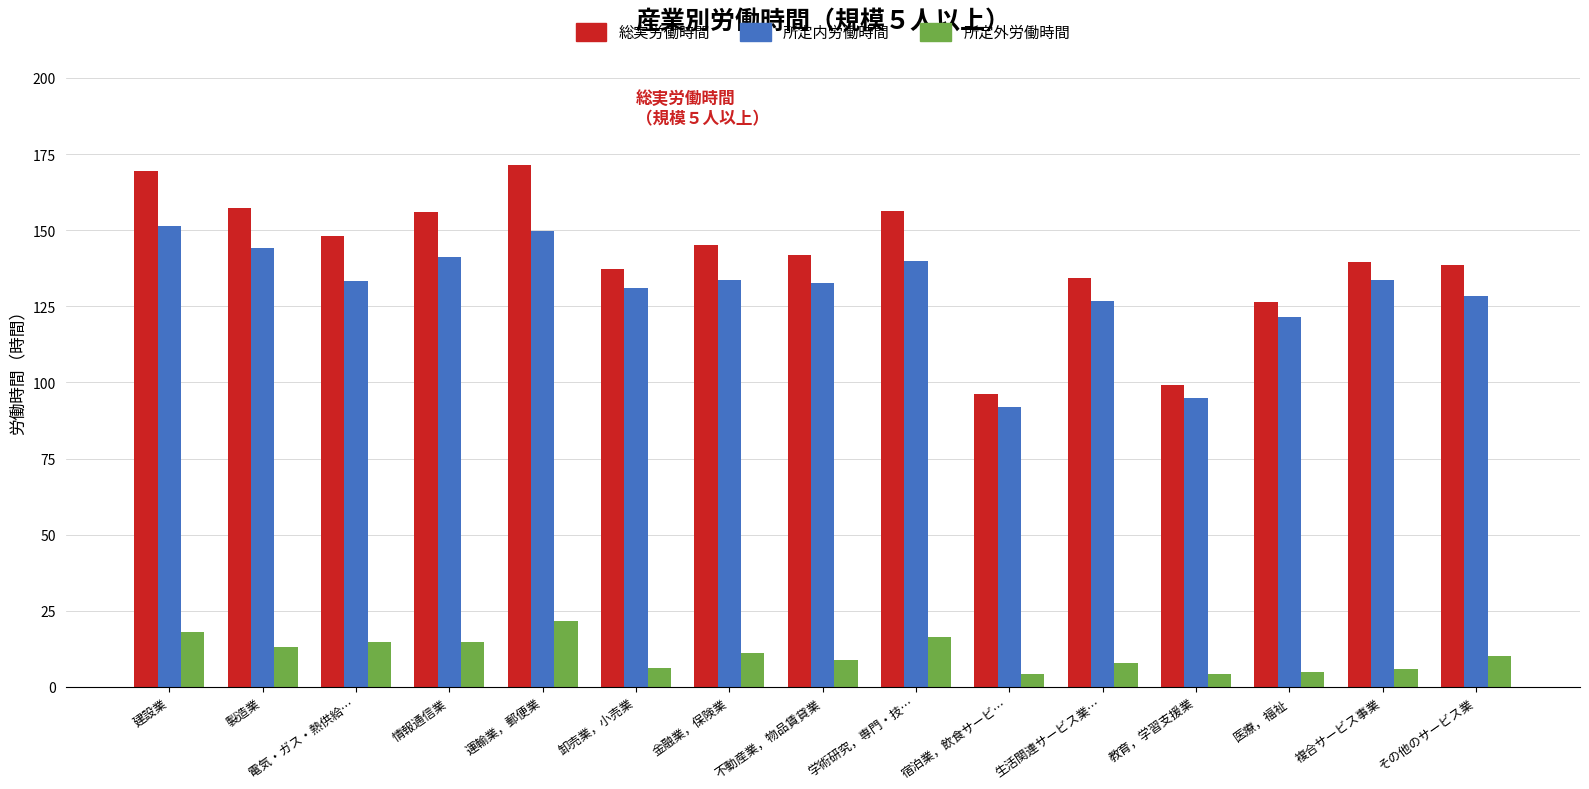

What is the greatest value displayed?

171.3